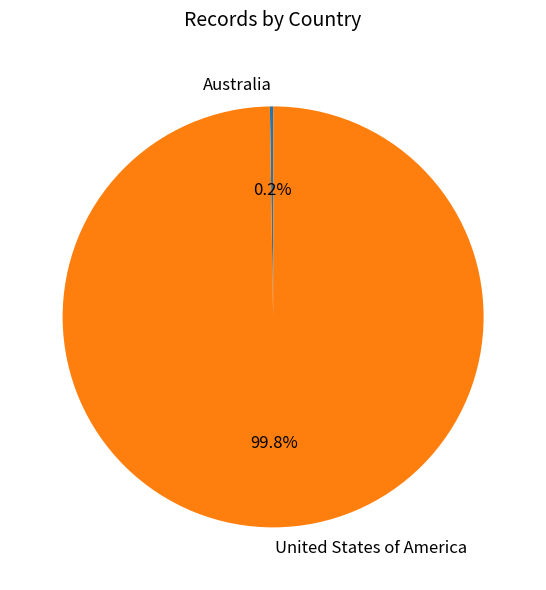

Does any single category account for the majority?

Yes